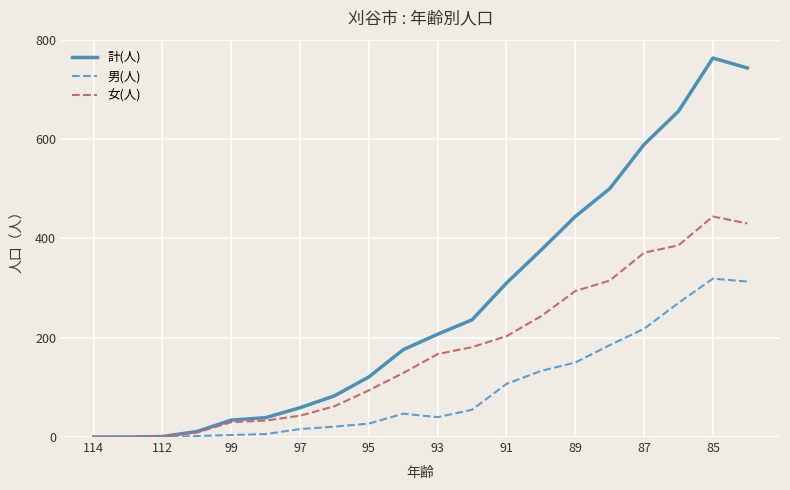

Which series has the largest range (max minus min)?

計(人)